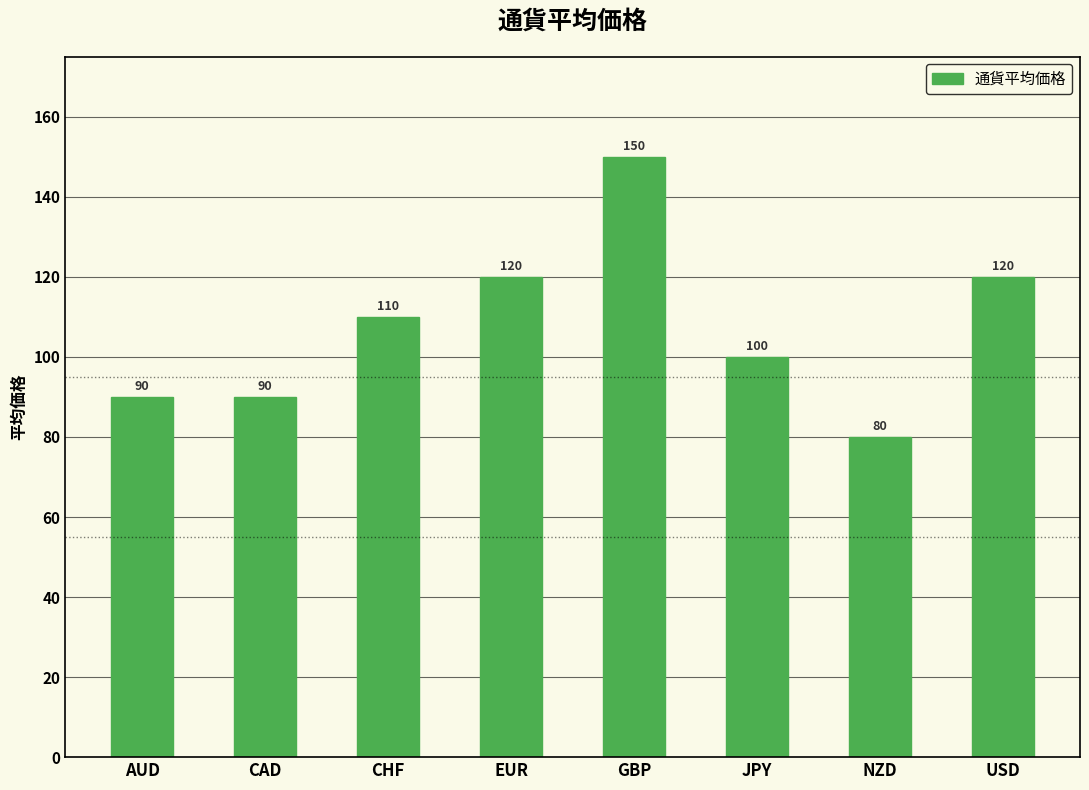

How many bars are there in total?

8